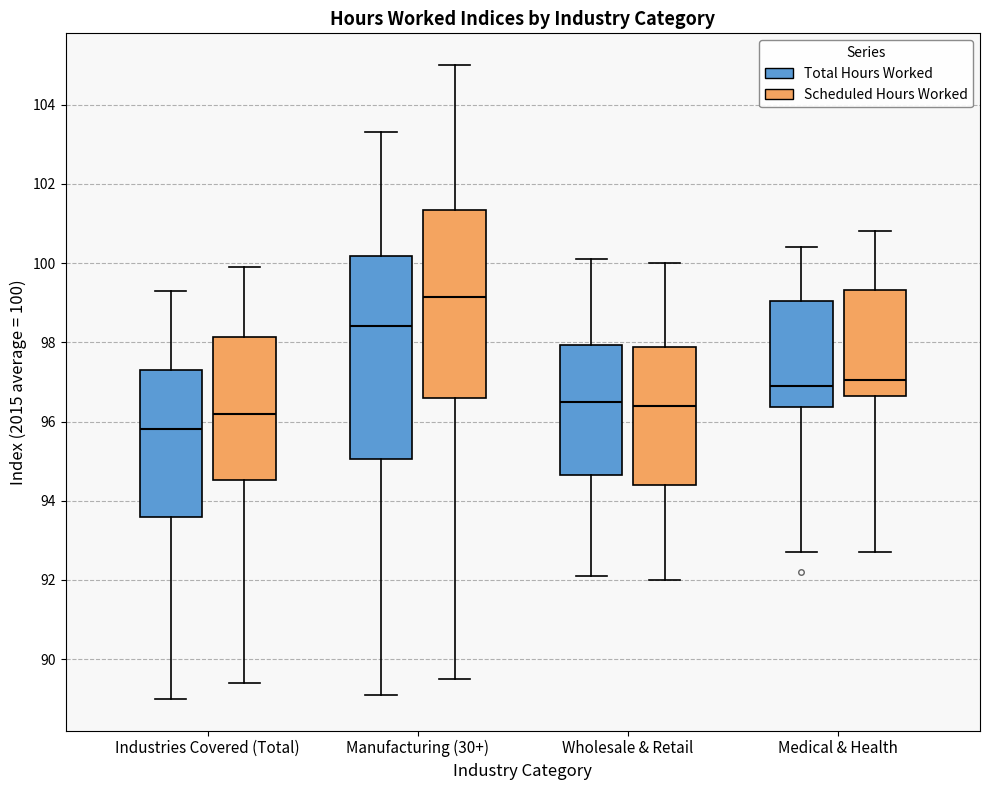

Which box has the lowest median line?

Industries Covered (Total) (Total Hours Worked)